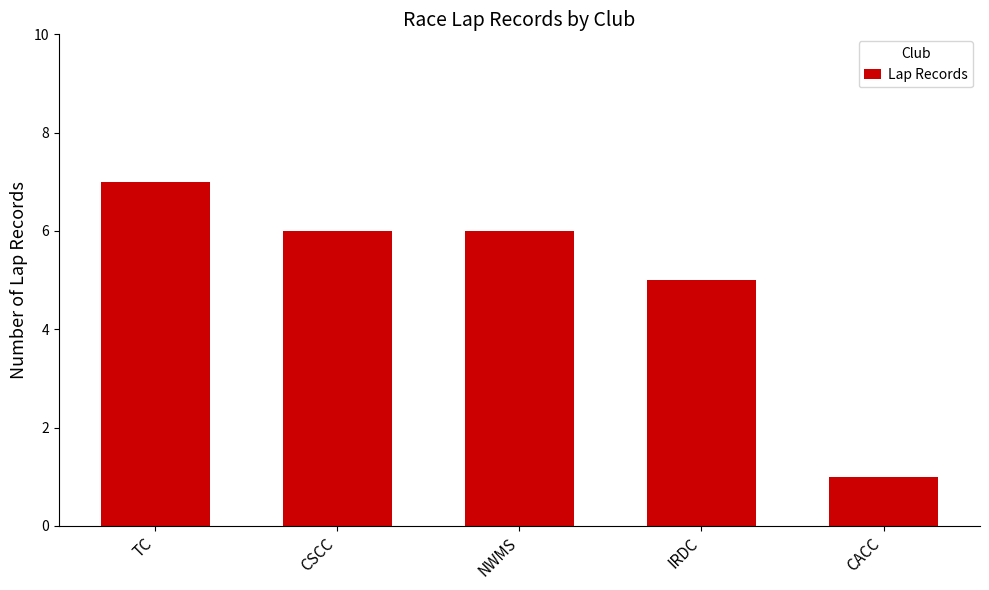

The chart shows a value of 1 at CACC. True or false?

True